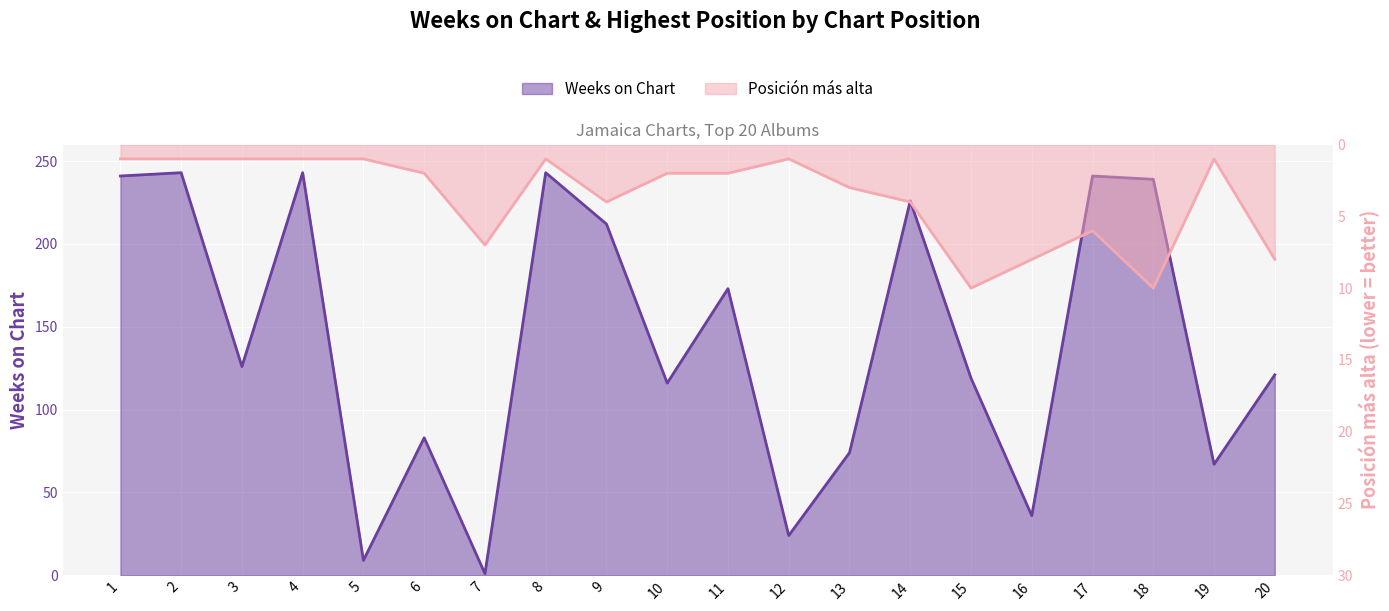

What is the total value across all series at 1?

242